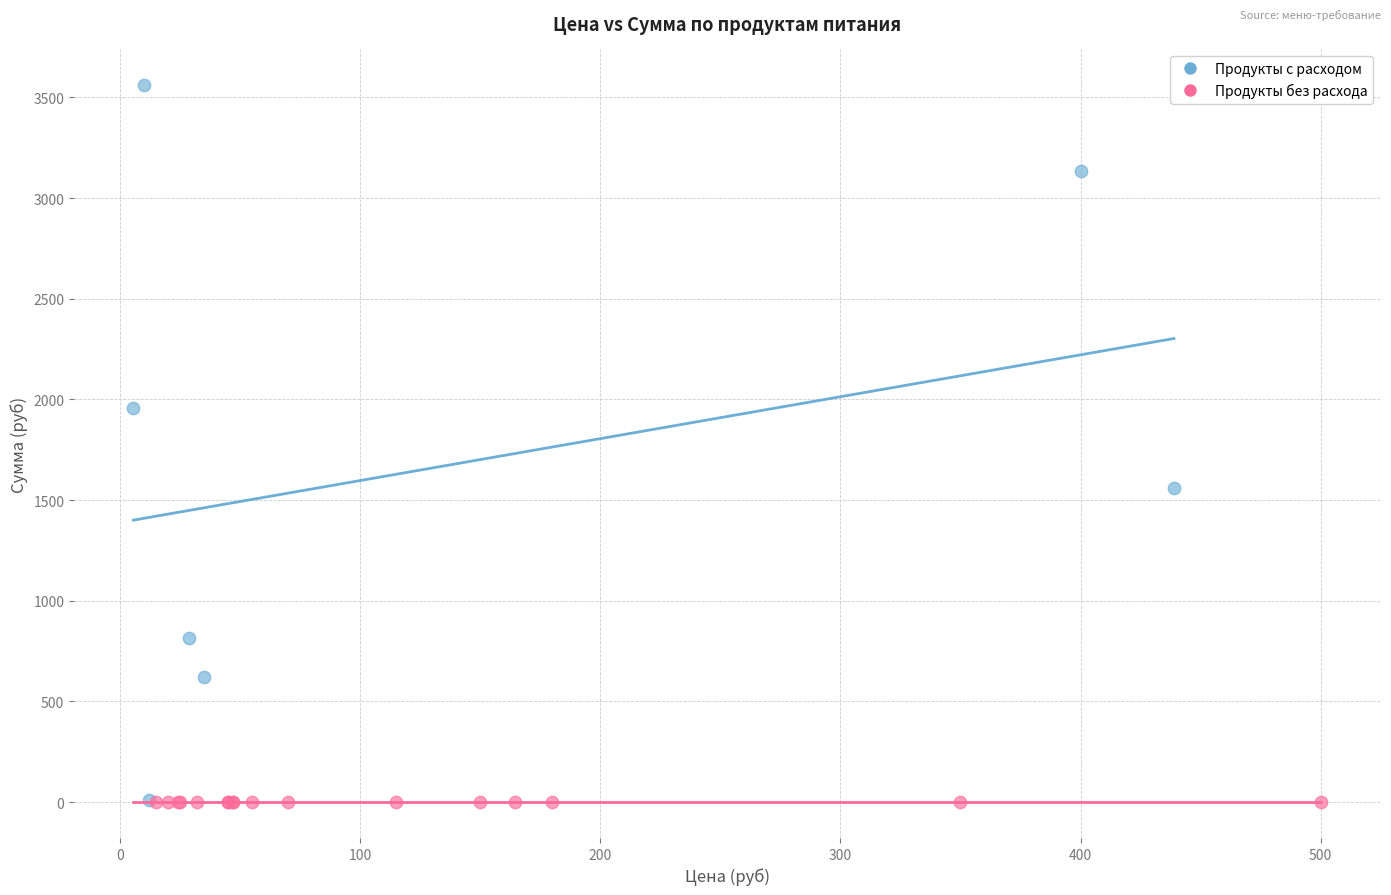

What are all the series names shown in the legend?

Продукты с расходом, Продукты без расхода